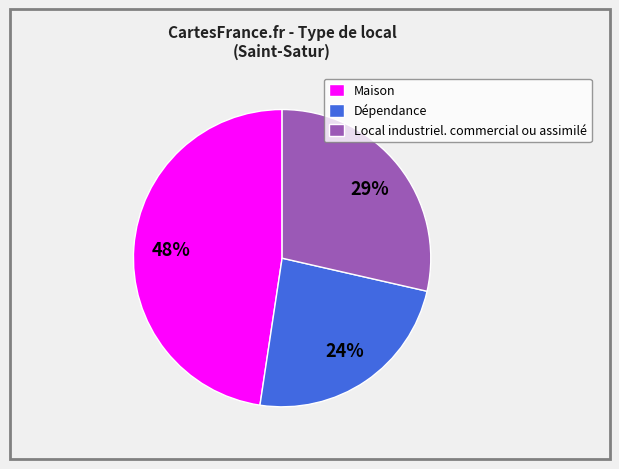

Is there a majority slice in this chart?

No